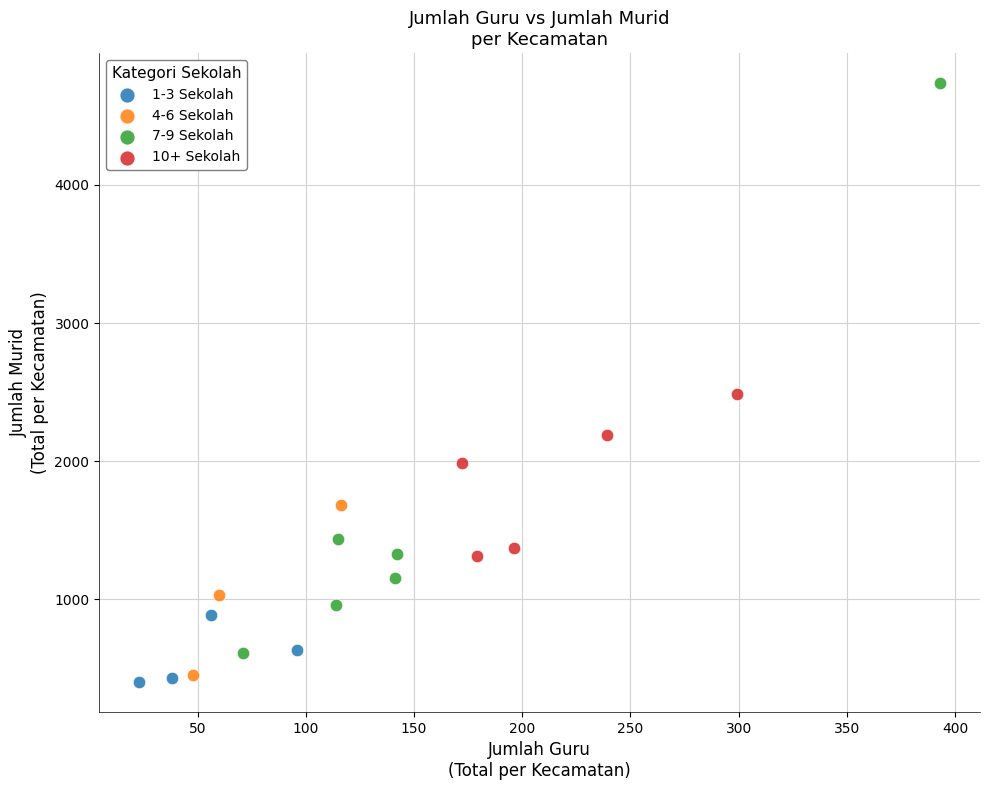

Which series contains the highest Y value?

7-9 Sekolah